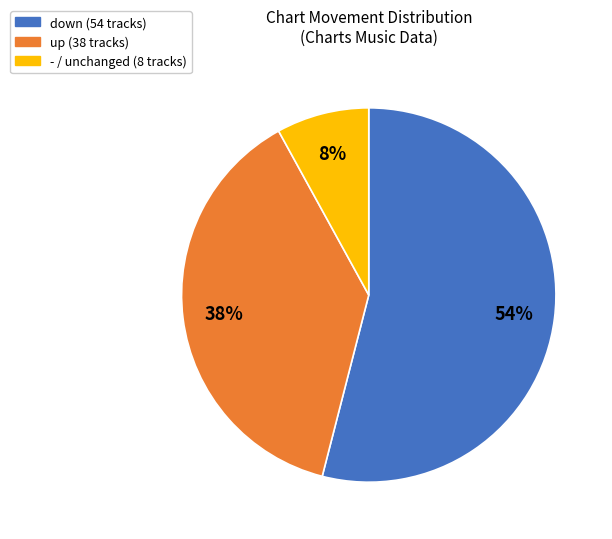

True or false: up accounts for 38% of the total.

True